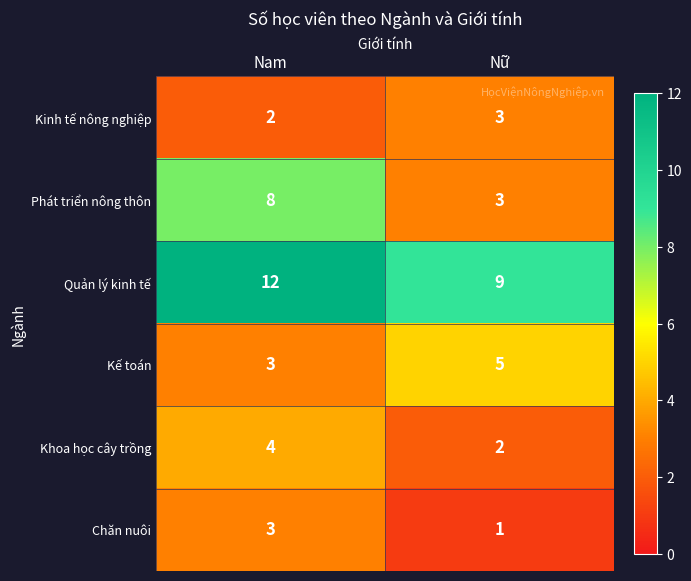

Count the number of data series in this chart.

6